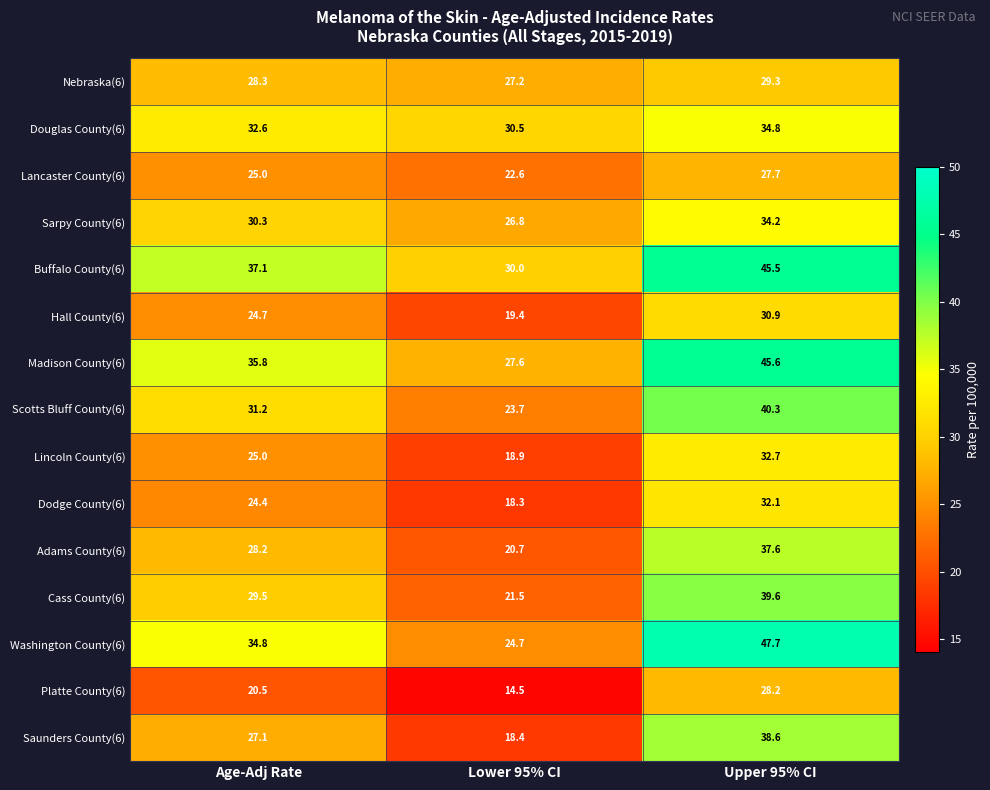

Rank the series at Lower 95% CI from highest to lowest value.

Douglas County(6), Buffalo County(6), Madison County(6), Nebraska(6), Sarpy County(6), Washington County(6), Scotts Bluff County(6), Lancaster County(6), Cass County(6), Adams County(6), Hall County(6), Lincoln County(6), Saunders County(6), Dodge County(6), Platte County(6)